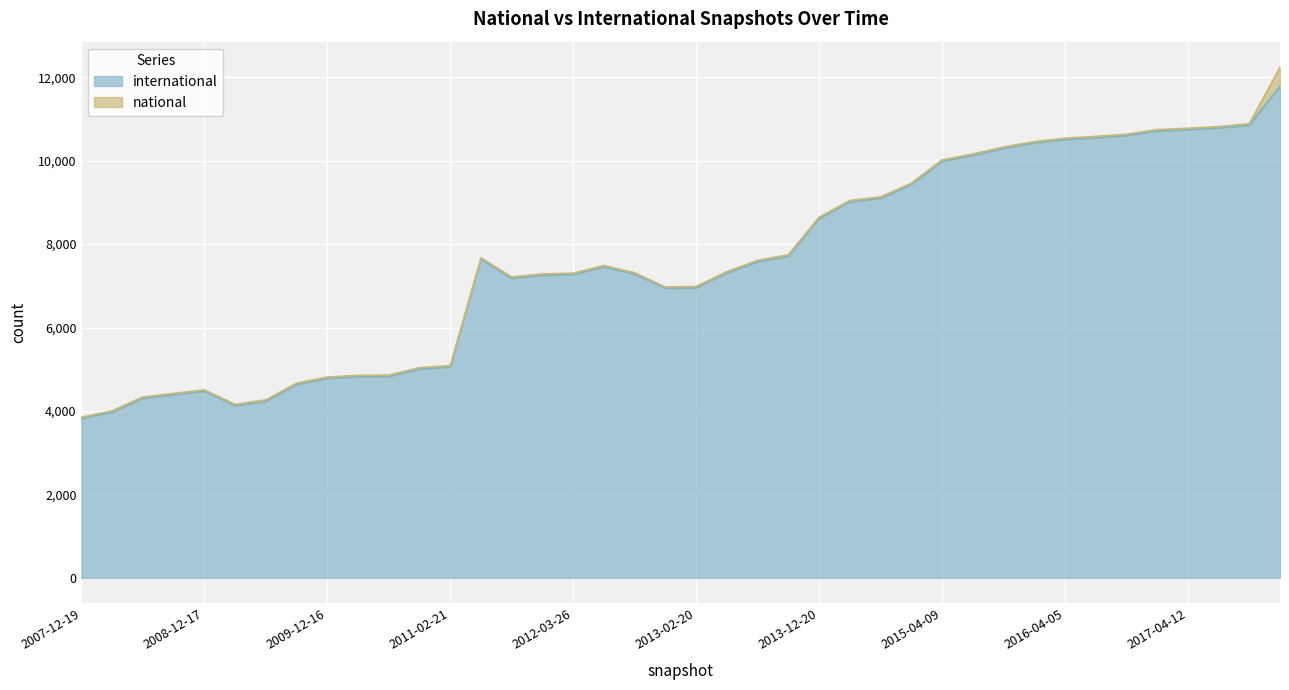

How many values exceed 7456?

19